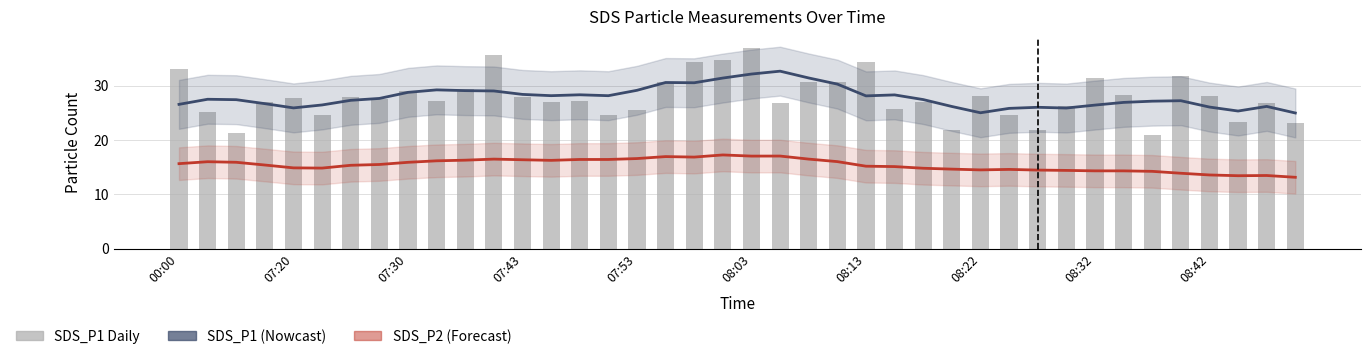

What is the approximate value of SDS_P1 Estimate at 19?

31.4